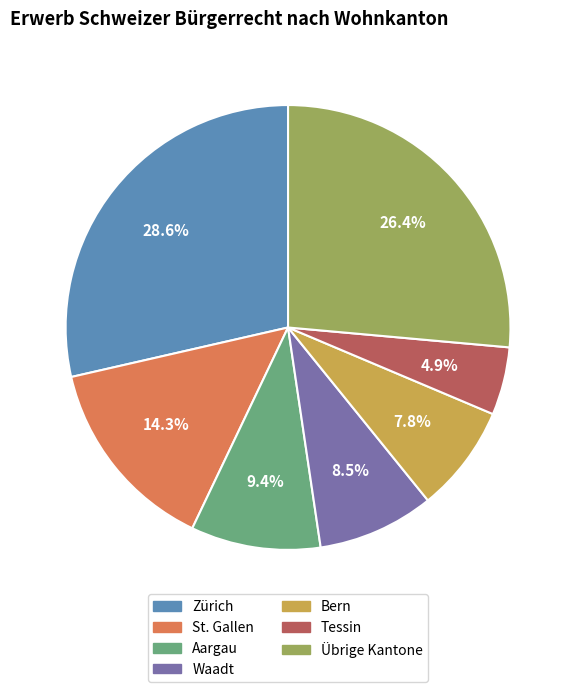

True or false: Aargau accounts for 20% of the total.

False